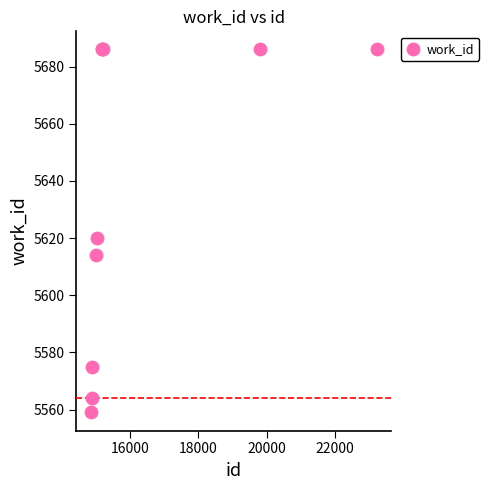

What Y value in the scatter plot is closest to 5622?

5620